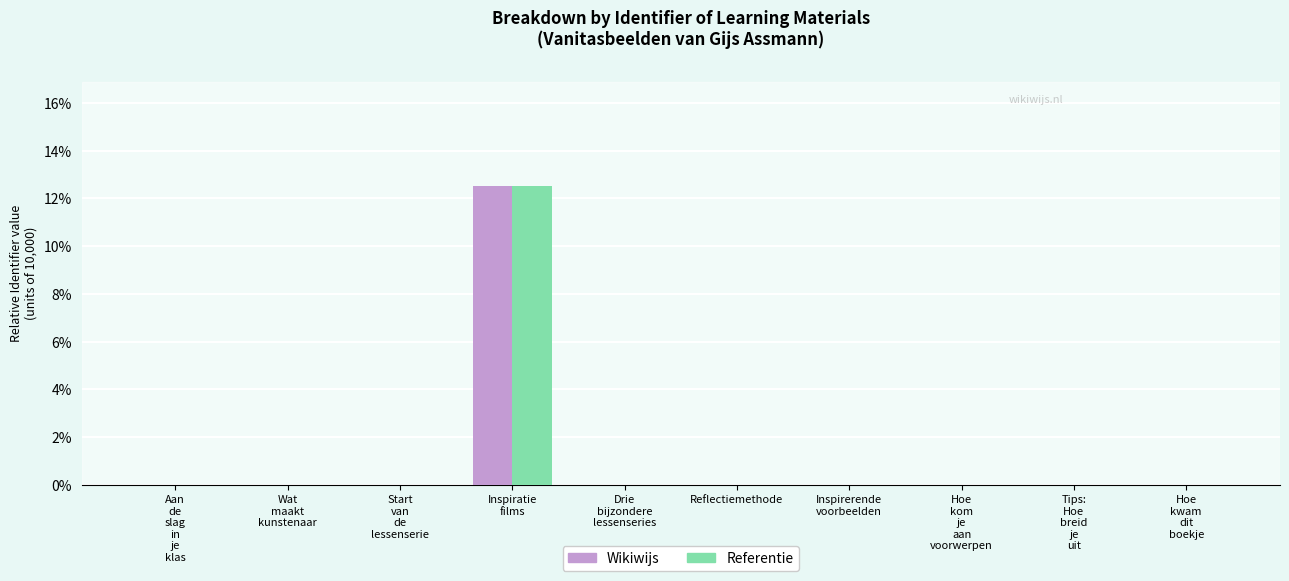

The value of Referentie at Reflectiemethode is 0.0. True or false?

True